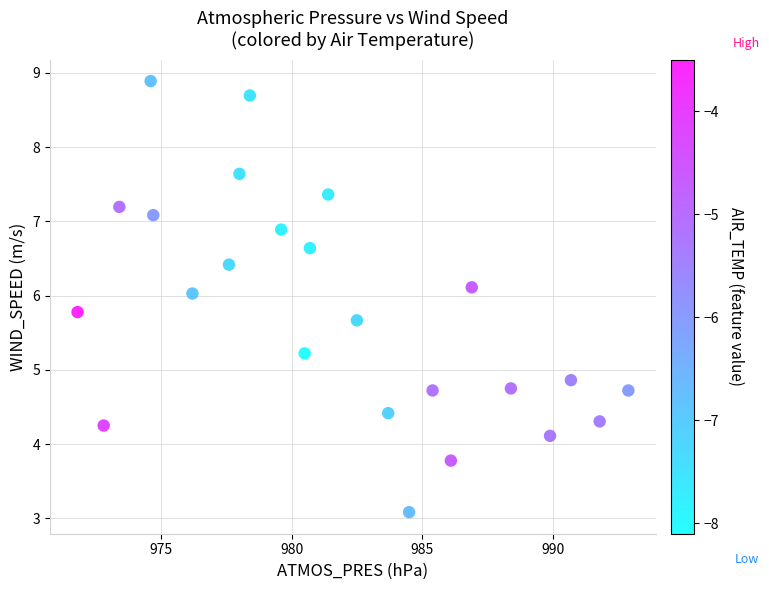

What is the range of Y values (max minus min)?

5.8